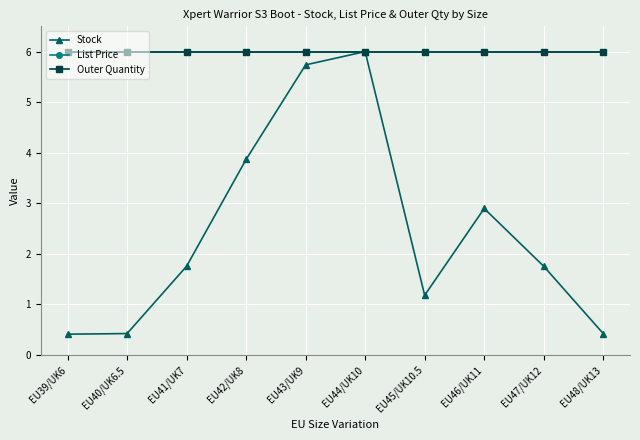

Is this an area chart (filled region under the line)?

No